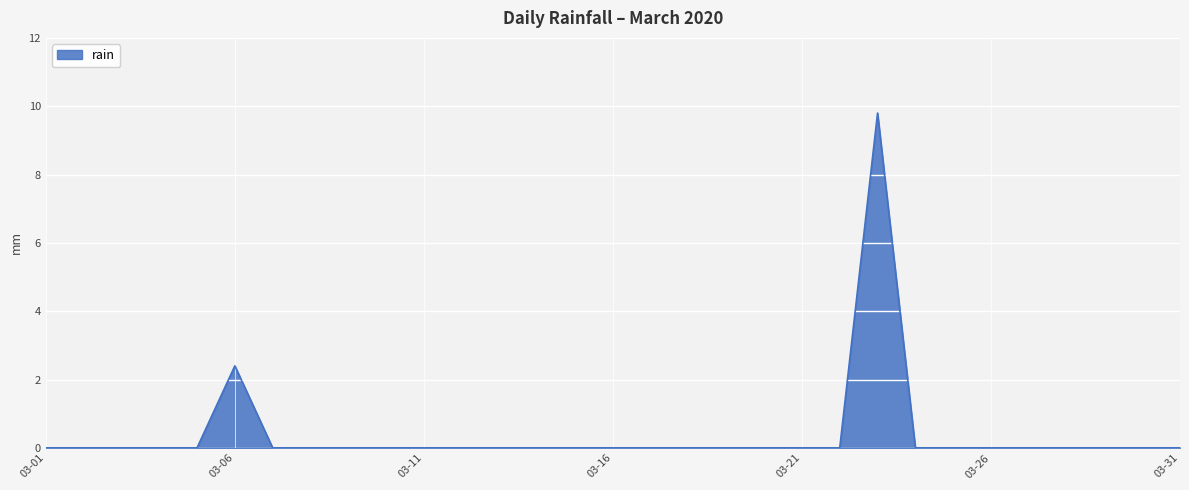

What is the greatest value displayed?

9.8